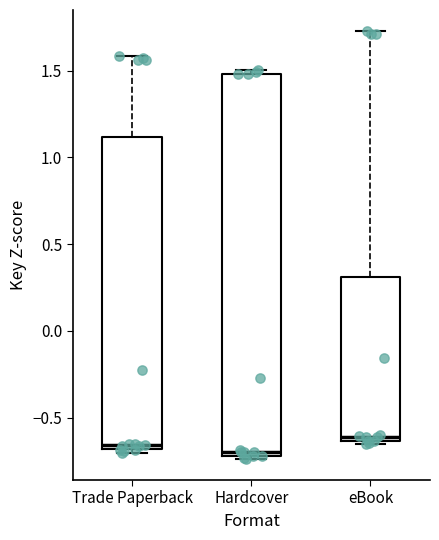

Reading left to right, read every box against the y-axis: the position of its median line, the range the box covers, and the ends of its whiskers. The values are not printed on the chart, so give them approximately, as read against the axis.

Trade Paperback: median -0.65, box -0.70 to 1.10, whiskers -0.70 (just below the box's lower edge) to 1.60
Hardcover: median -0.70 (just above the box's lower edge), box -0.70 to 1.50, whiskers -0.75 to 1.50 (just above the box's upper edge)
eBook: median -0.60, box -0.65 to 0.30, whiskers -0.65 (just below the box's lower edge) to 1.75